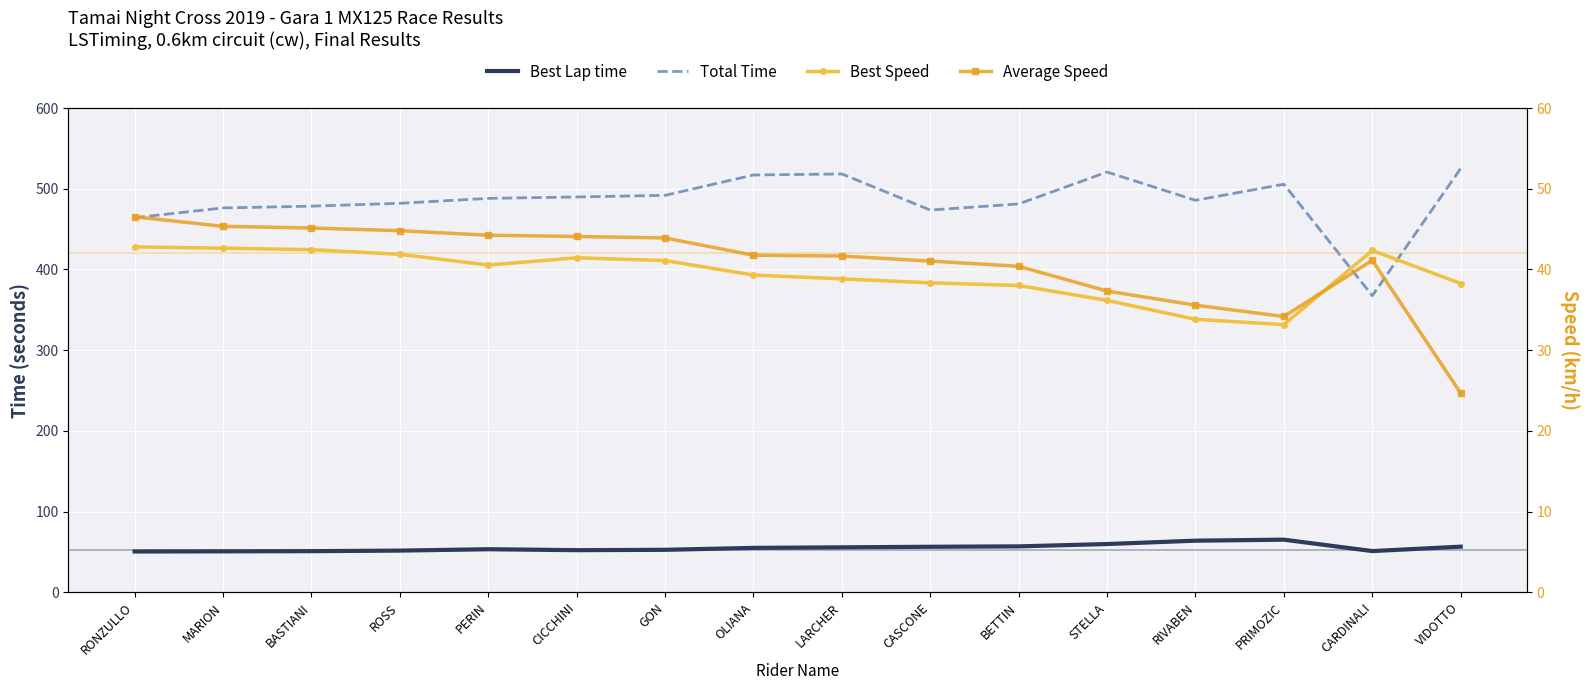

At how many categories does at least one series exceed 475?

13